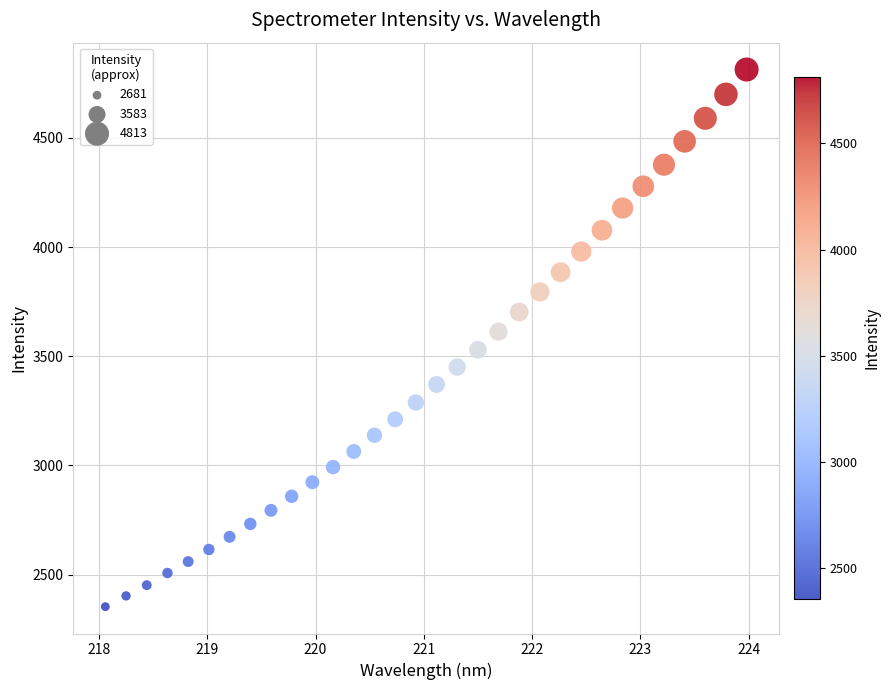

What is the range of Y values (max minus min)?

2460.0